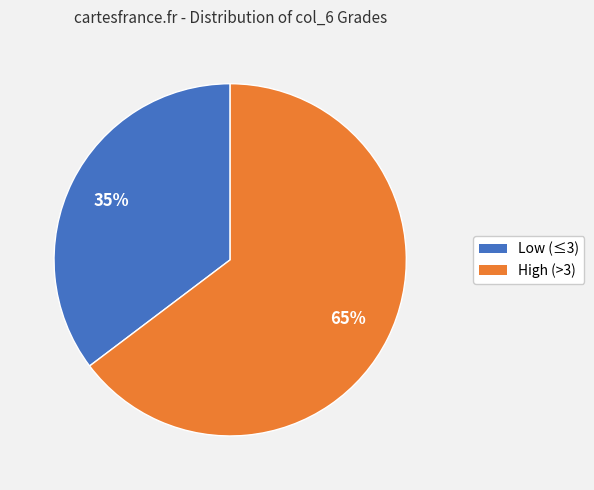

To the nearest percent, what is the average slice percentage?

50%